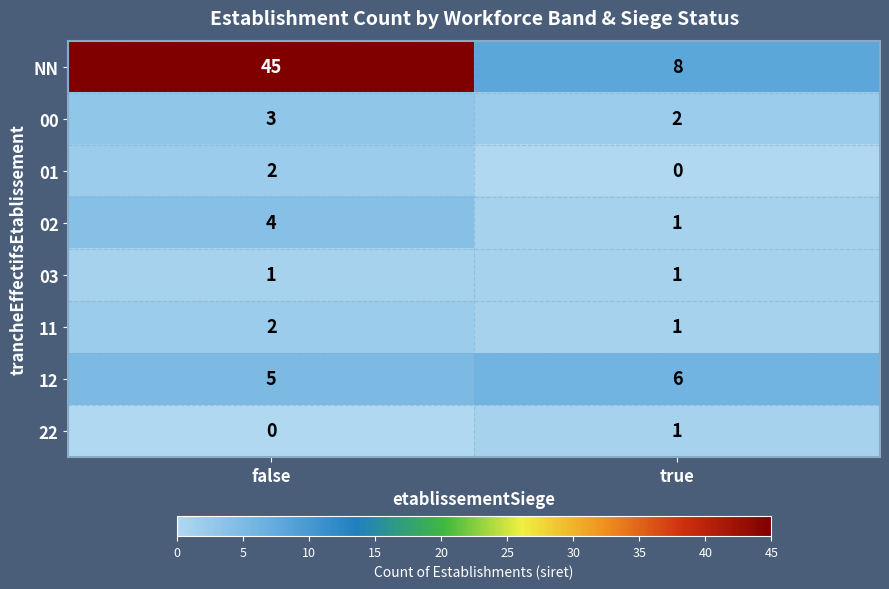

The 00 series shows 3 at false. True or false?

True